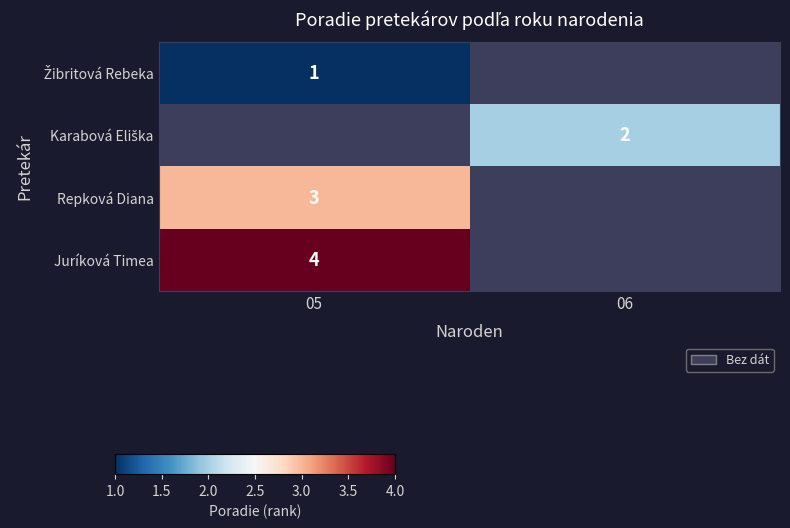

True or false: row_3 has a value of 1.3 at 06.

False